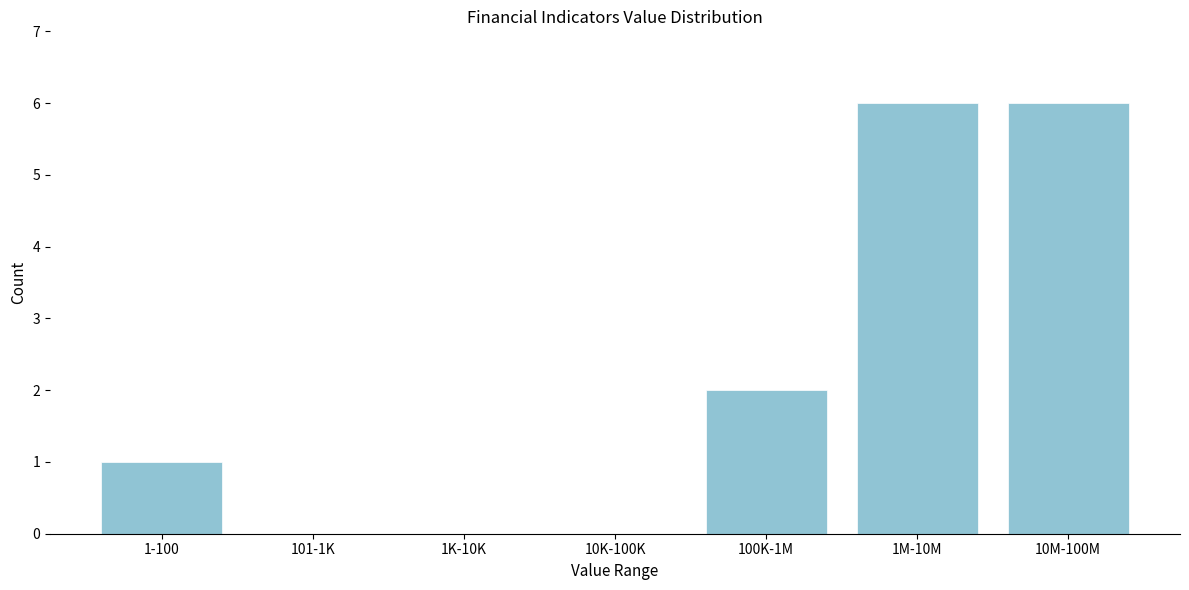

Reading left to right, what are all the values shown in this chart?

1-100=1	101-1K=0	1K-10K=0	10K-100K=0	100K-1M=2	1M-10M=6	10M-100M=6